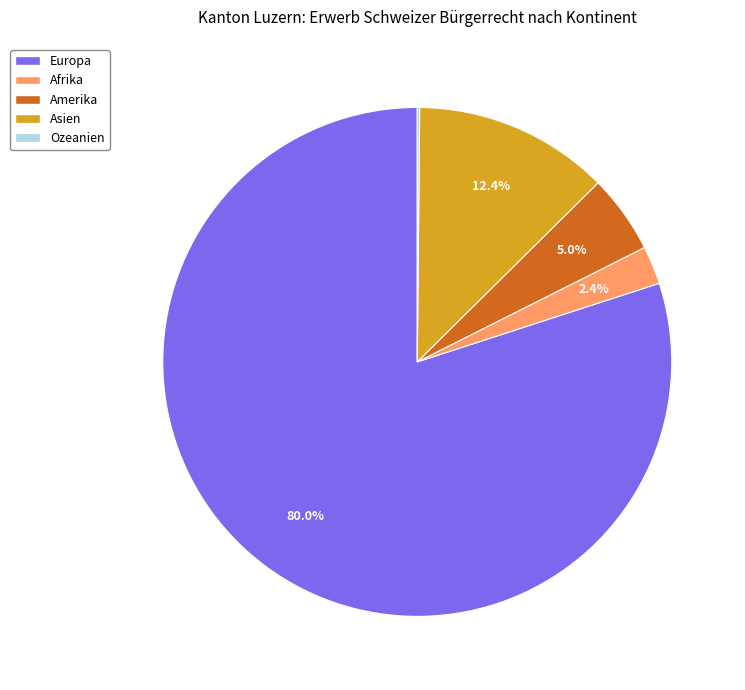

Is it true that Amerika is 1% of the pie?

False